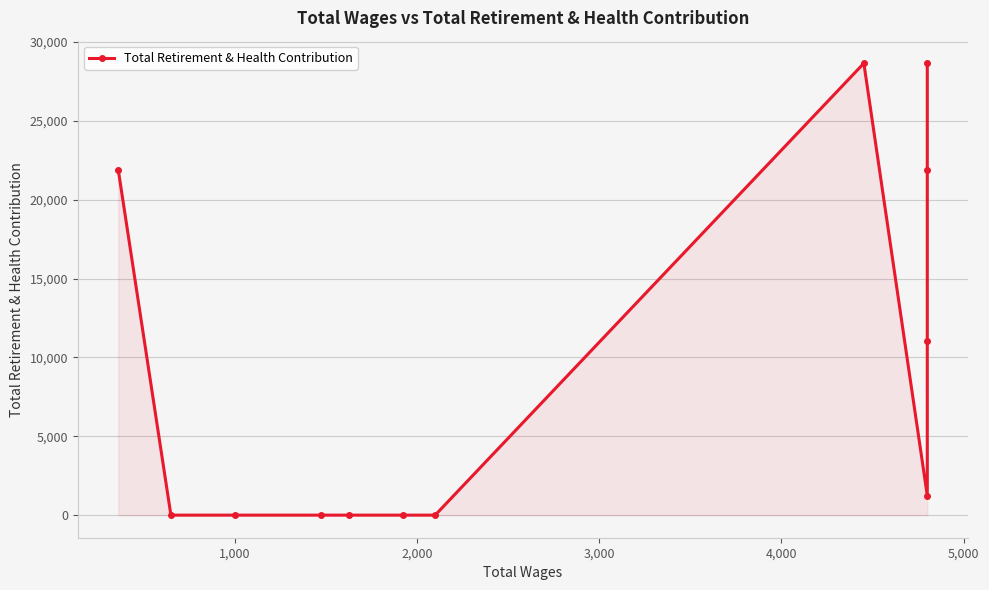

How many interior local peaks (higher than both neighbors) does the data have?

1